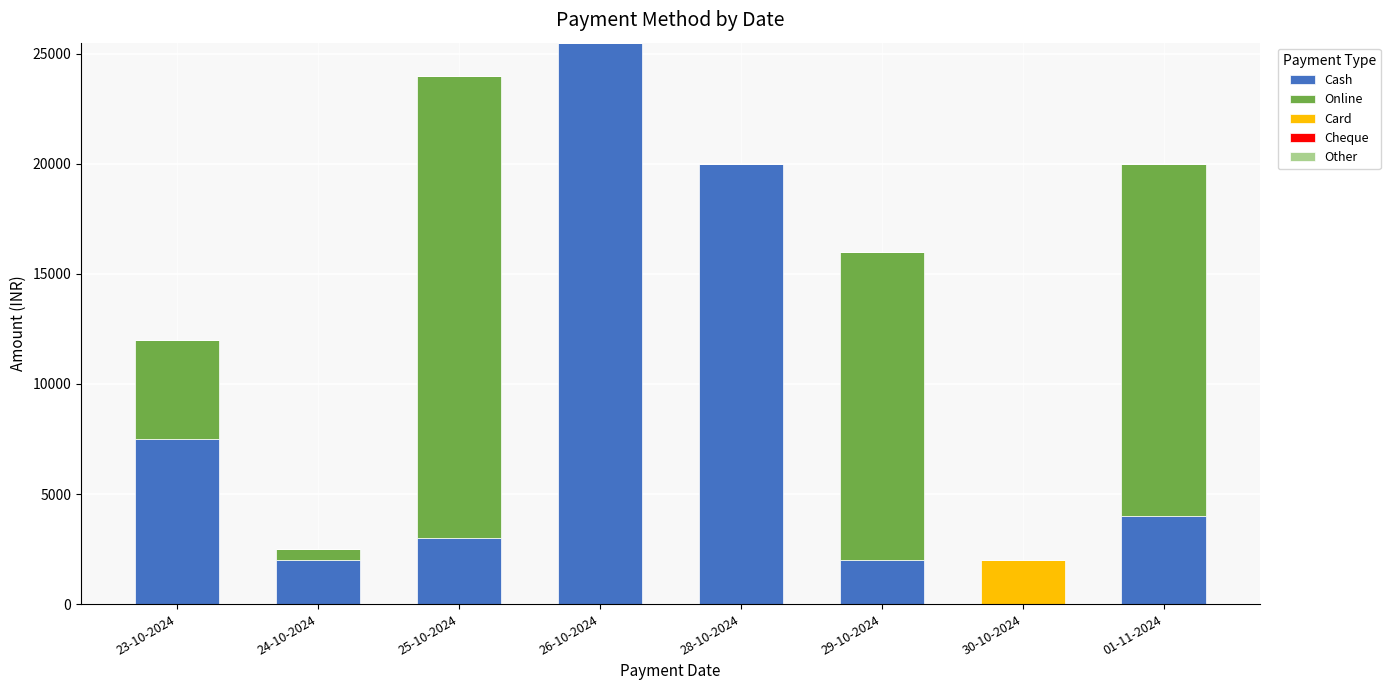

What is the maximum value for Cash?

25500